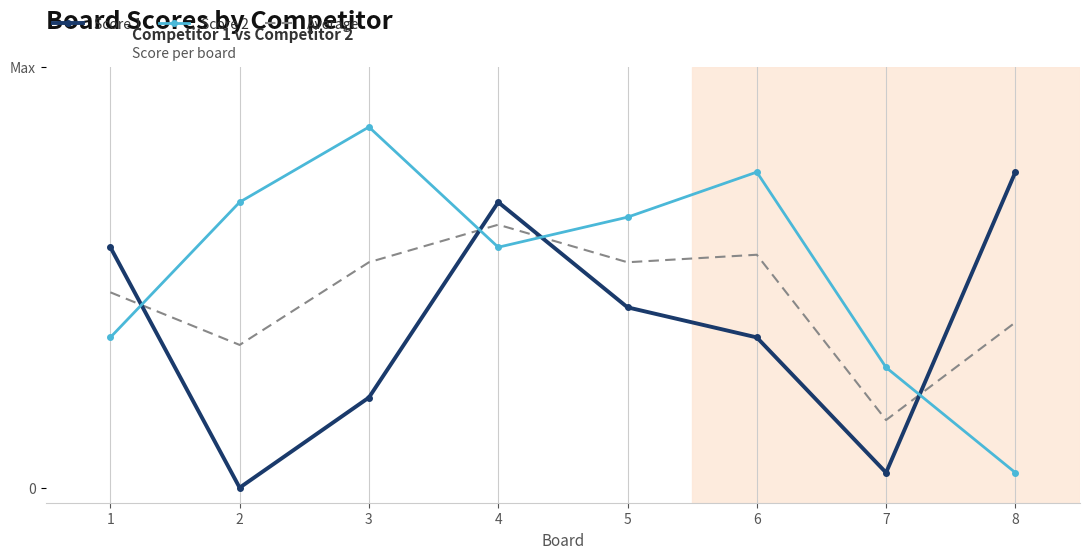

What are all the series names shown in the legend?

Score 1, Score 2, Average